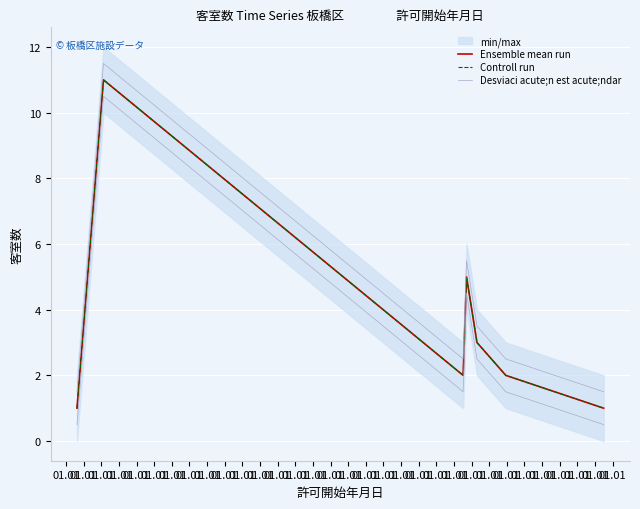

True or false: Controll run and Ensemble mean run cross at least once.

False